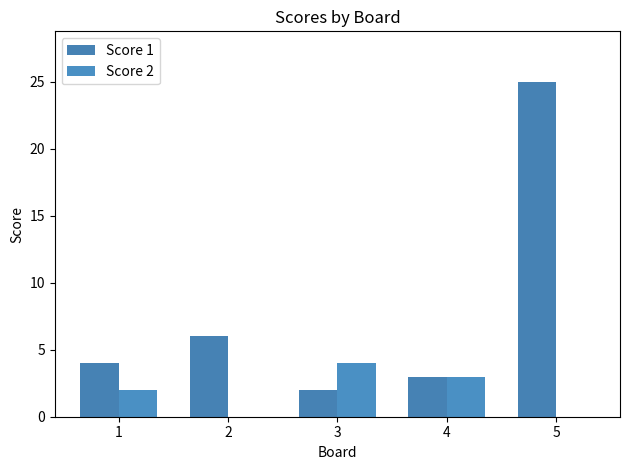

The Score 2 series shows 2 at 5. True or false?

False